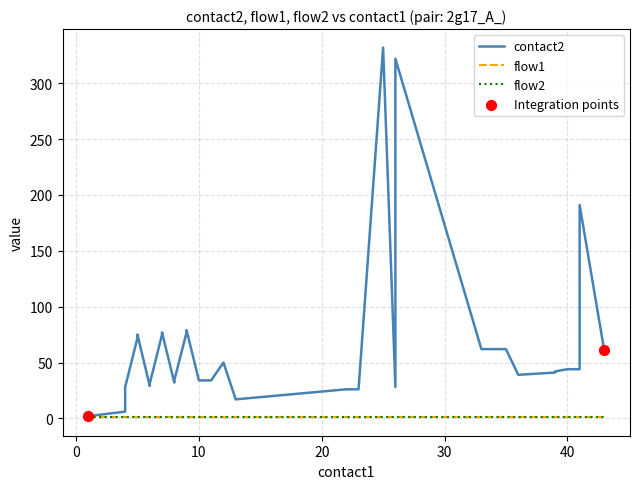

At how many categories does at least one series exceed 292?

2